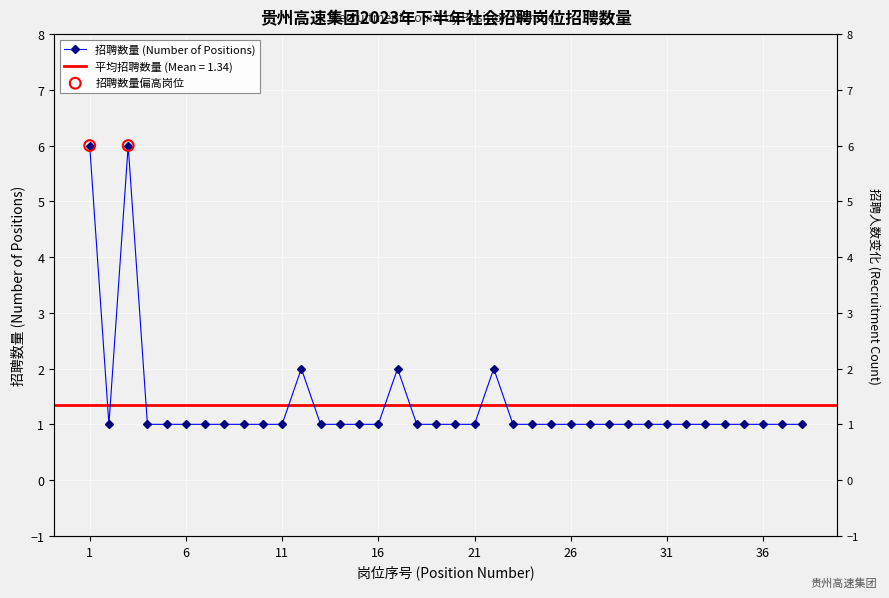

Which has a higher value, 35 or 36?

35